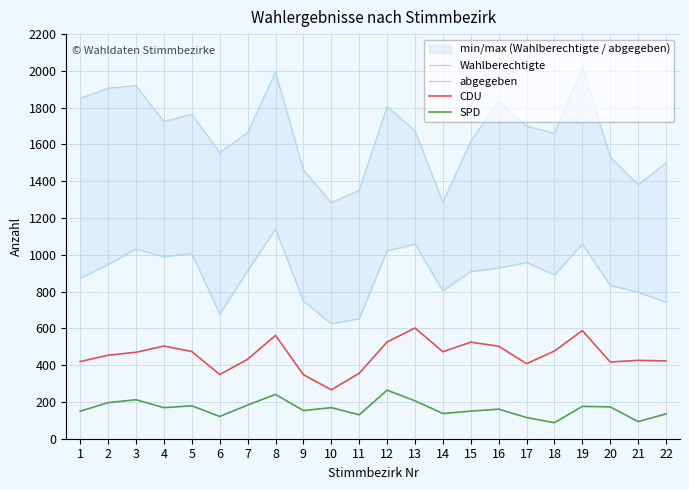

Reading right to left, extract all data points from this chart.

Wahlberechtigte: 22=1500	21=1381	20=1532	19=2021	18=1661	17=1699	16=1833	15=1618	14=1286	13=1674	12=1806	11=1350	10=1284	9=1462	8=1994	7=1664	6=1556	5=1764	4=1725	3=1920	2=1906	1=1851
abgegeben: 22=742	21=797	20=834	19=1058	18=891	17=958	16=928	15=909	14=804	13=1058	12=1021	11=652	10=626	9=748	8=1140	7=912	6=678	5=1008	4=989	3=1032	2=946	1=873
CDU: 22=423	21=426	20=417	19=588	18=477	17=408	16=503	15=525	14=473	13=602	12=526	11=356	10=266	9=348	8=562	7=432	6=349	5=474	4=504	3=470	2=454	1=420
SPD: 22=135	21=93	20=173	19=176	18=87	17=115	16=161	15=150	14=137	13=206	12=264	11=130	10=169	9=153	8=241	7=183	6=121	5=179	4=169	3=212	2=196	1=150